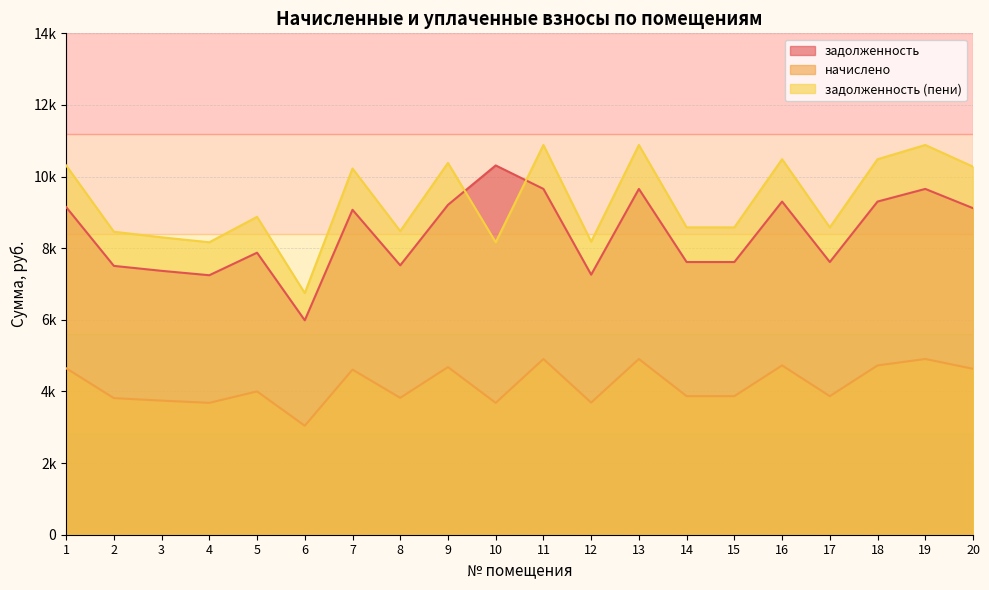

How many interior local peaks does the начислено series have?

7